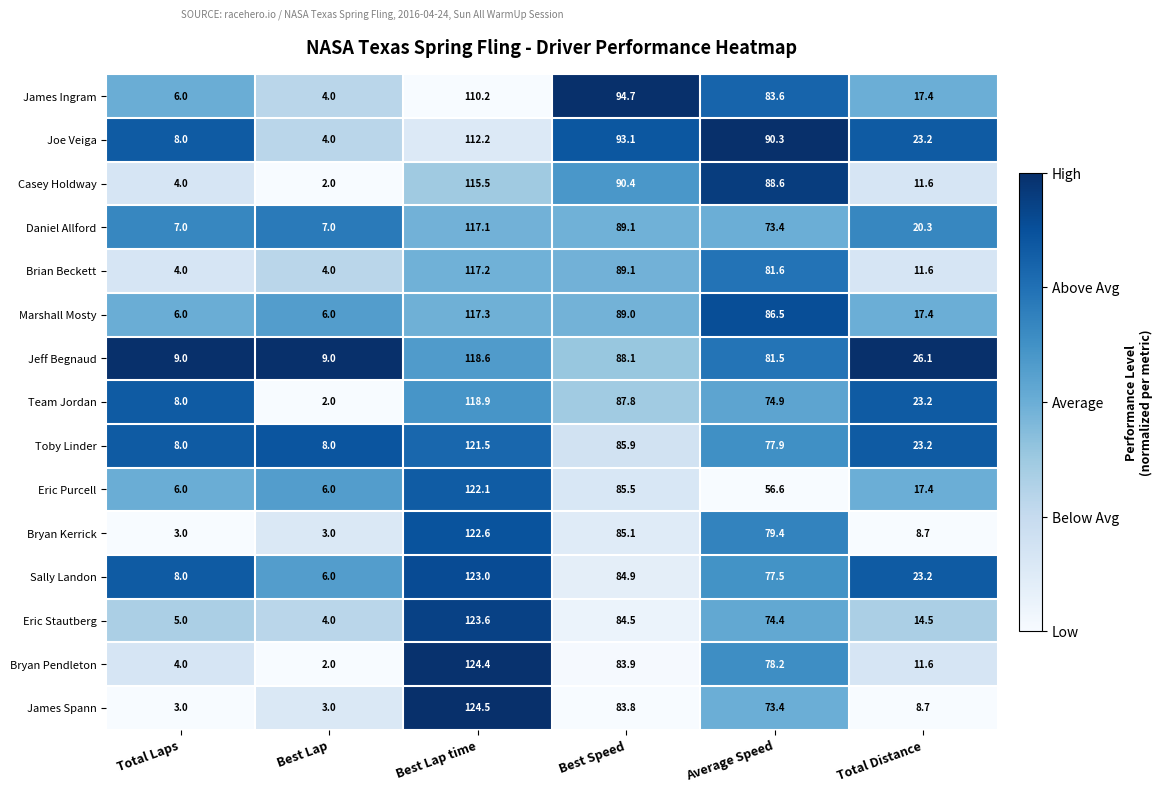

Where does the James Spann series first go above 73?

Best Lap time